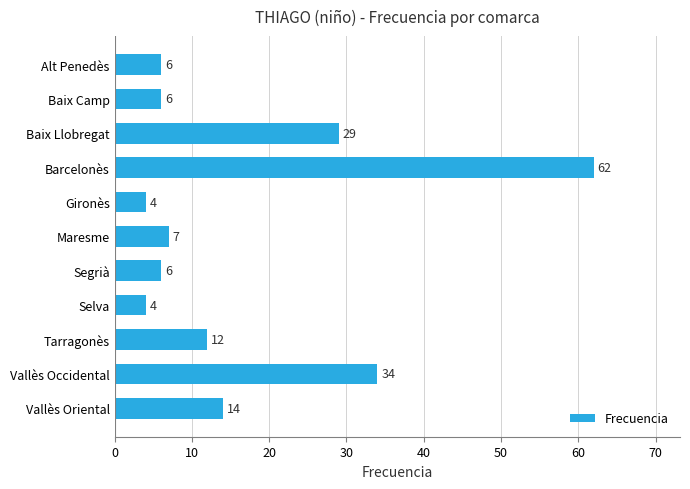

How many values are below 7?

5